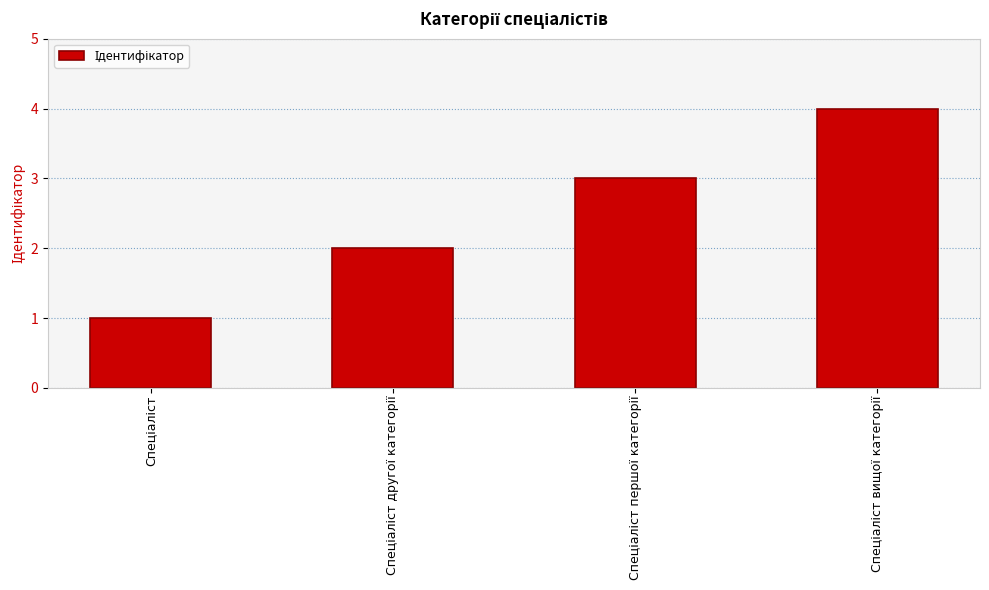

Are the bars grouped side by side (vs. stacked)?

No